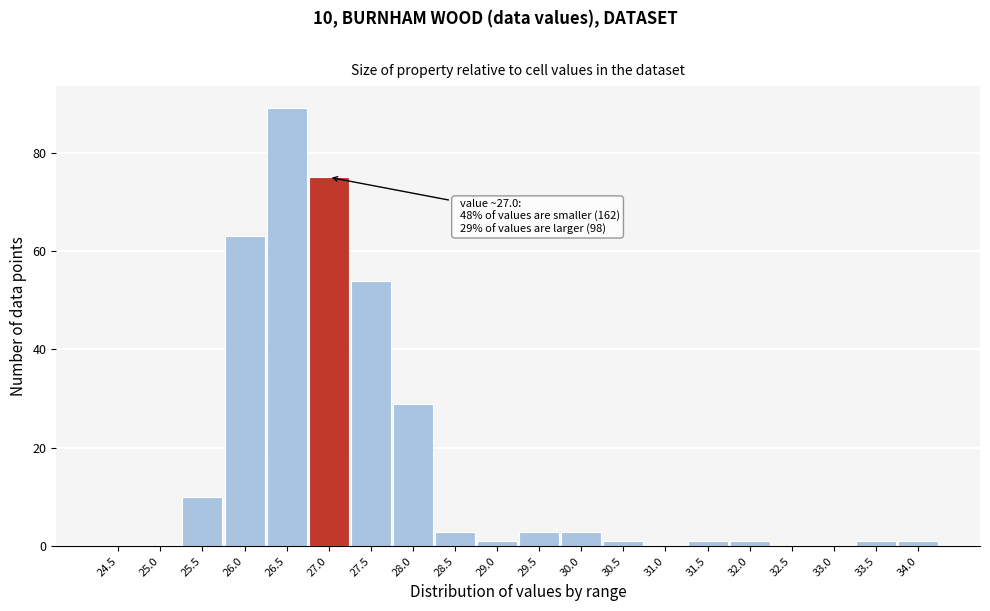

Reading left to right, transcribe all the data shown in this chart.

24.5=0	25.0=0	25.5=10	26.0=63	26.5=89	27.0=75	27.5=54	28.0=29	28.5=3	29.0=1	29.5=3	30.0=3	30.5=1	31.0=0	31.5=1	32.0=1	32.5=0	33.0=0	33.5=1	34.0=1